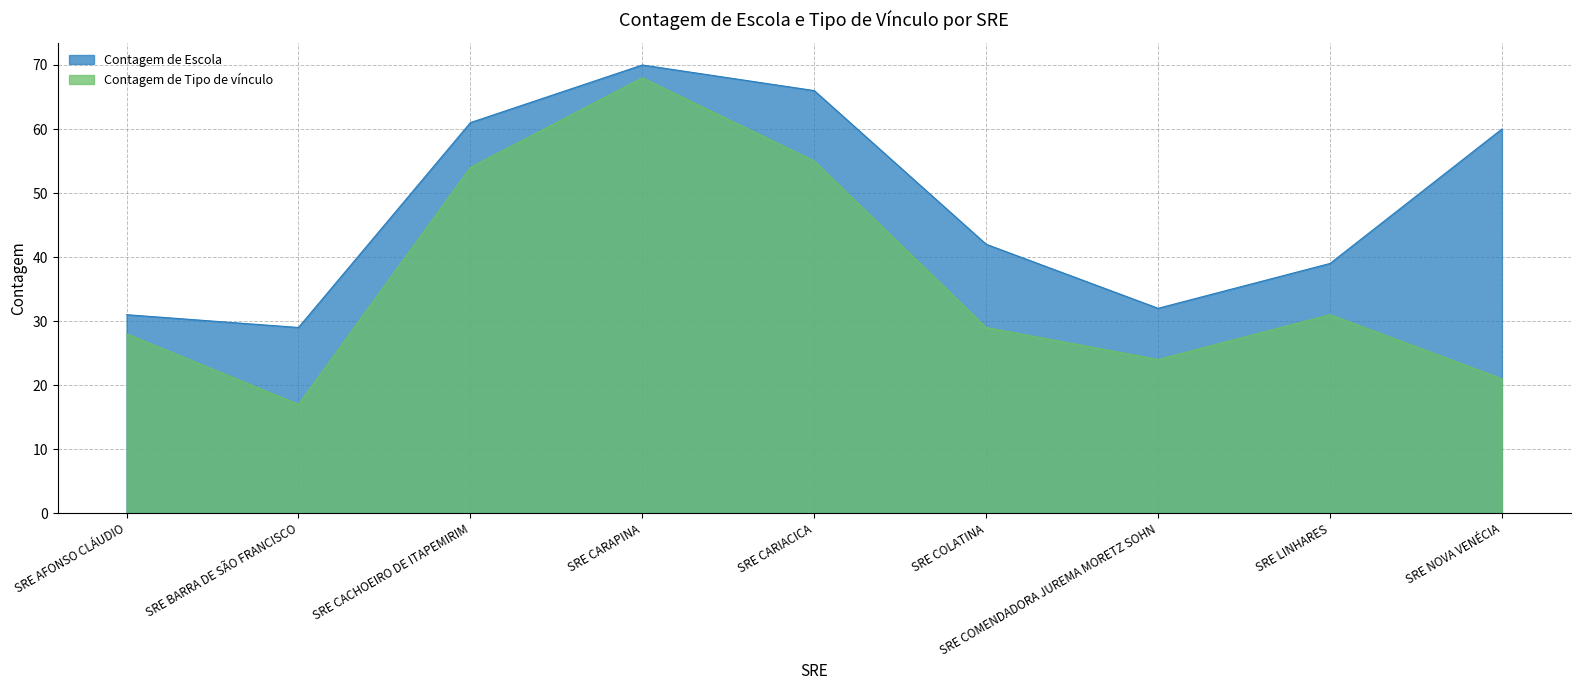

Which series changed the most between SRE COLATINA and SRE COMENDADORA JUREMA MORETZ SOHN?

Contagem de Escola